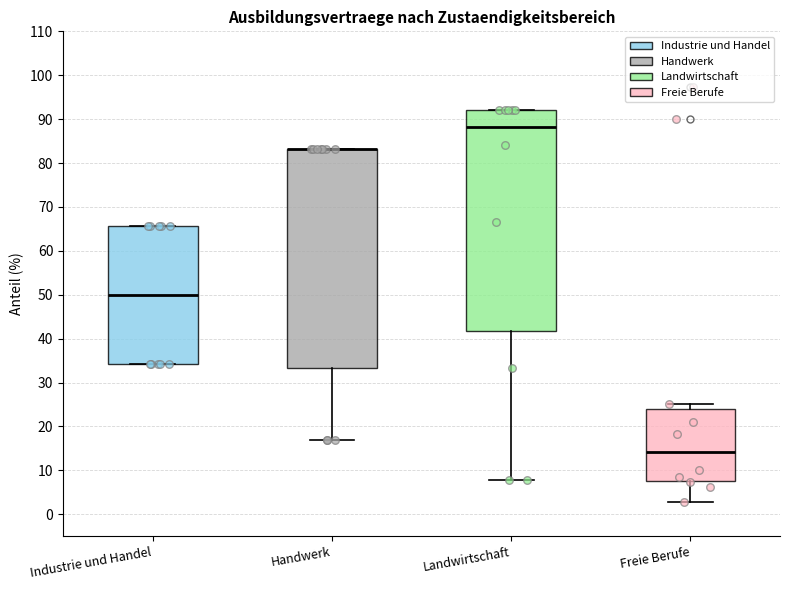

Reading left to right, transcribe this box plot: for each box, give where its median line is, the range the box spans, and where its two whiskers end, as read against the y-axis. The values are not printed on the chart, so give them approximately, as read against the axis.

Industrie und Handel: median 50, box 34 to 66, whiskers 34 to 66
Handwerk: median 83 (drawn on the box's upper edge), box 33 to 83, whiskers 17 to 83
Landwirtschaft: median 88, box 42 to 92, whiskers 8 to 92
Freie Berufe: median 14, box 8 to 24, whiskers 3 to 25